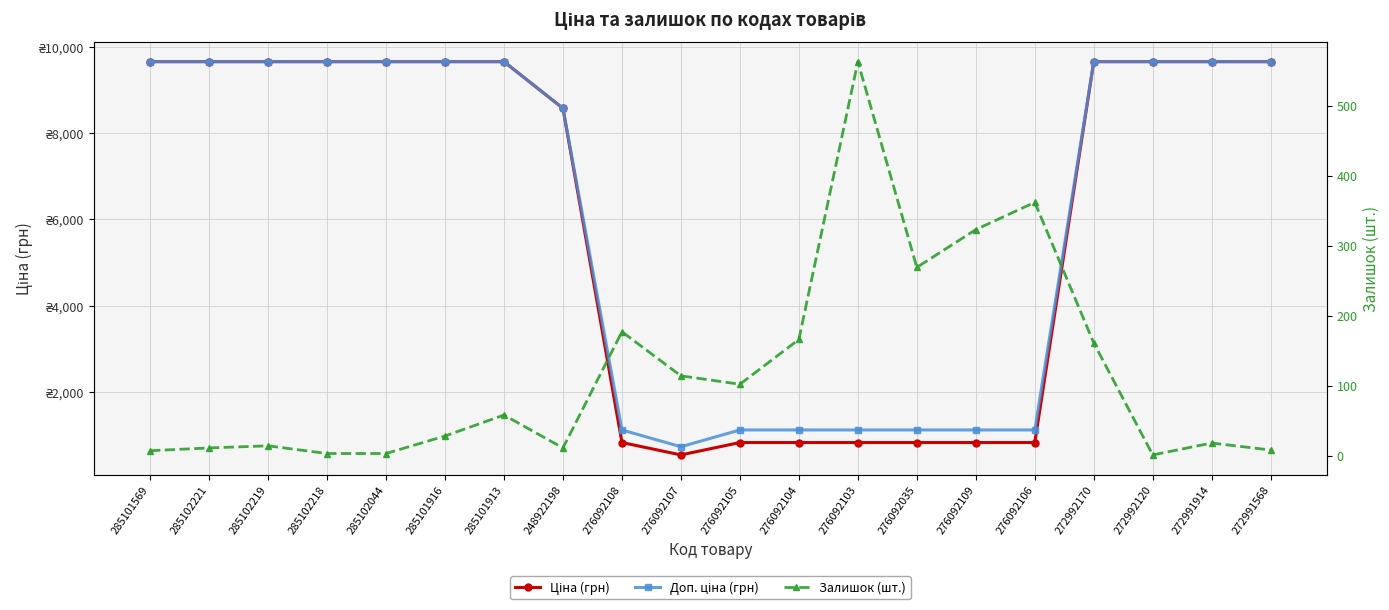

Where is Залишок (шт.) nearest to the value 282?

276092035